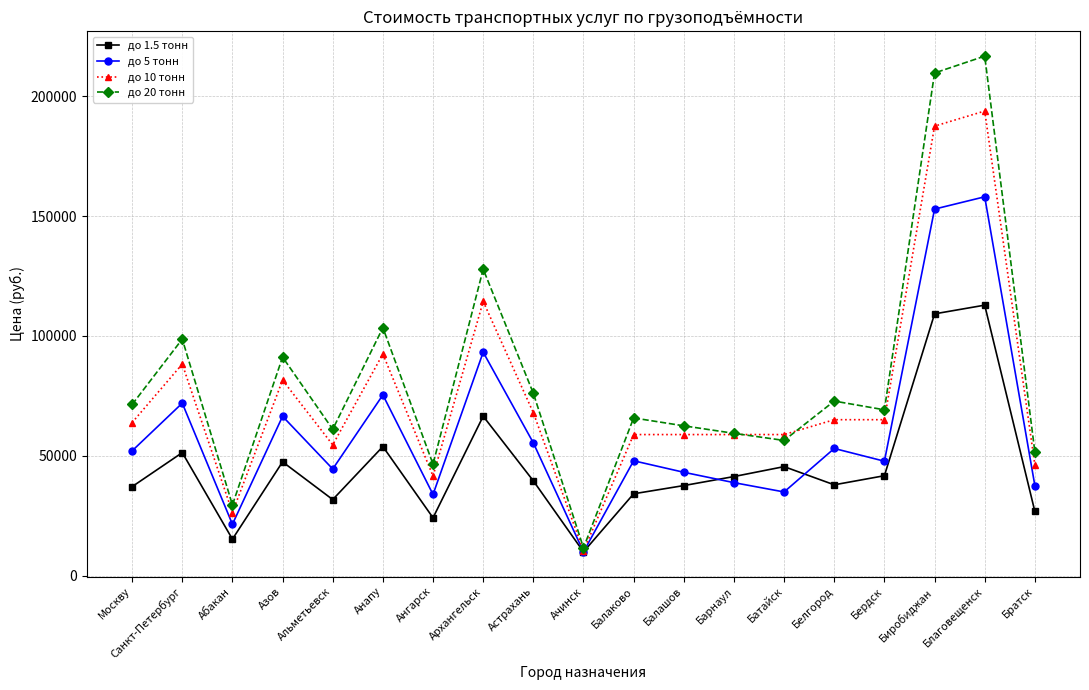

What is the average value of the до 5 тонн series?

59955